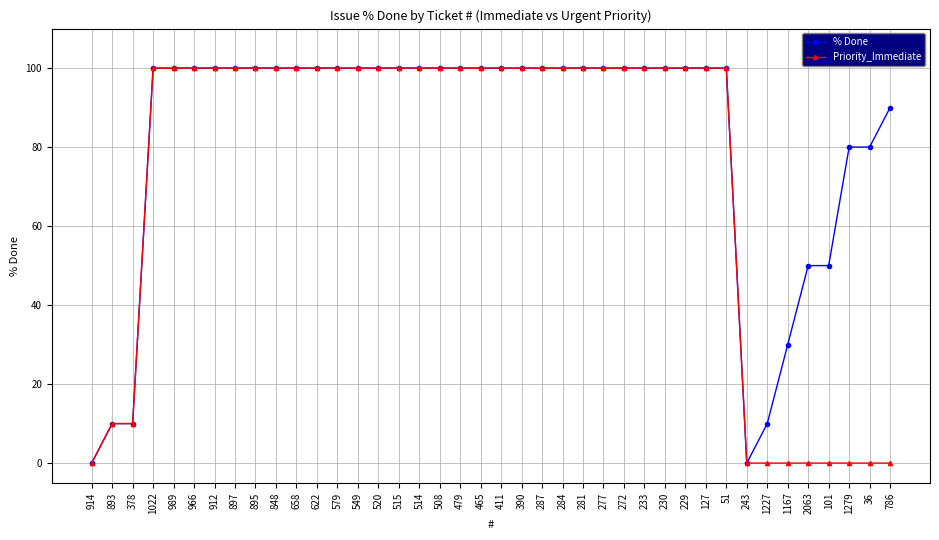

What is the maximum value for Priority_Immediate?

100